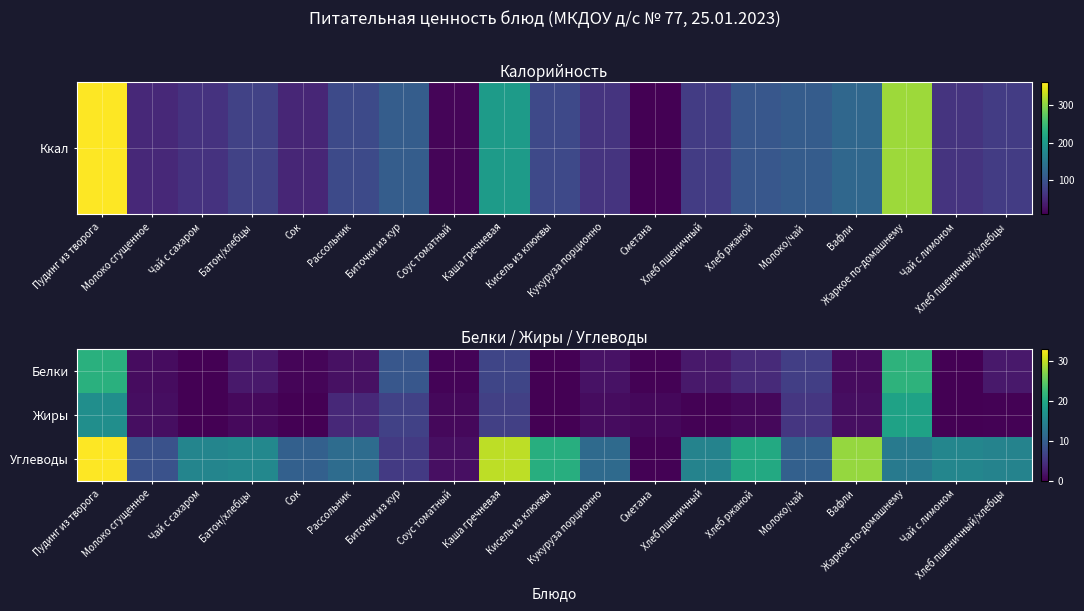

At which category is the sum across all series the highest?

Пудинг из творога